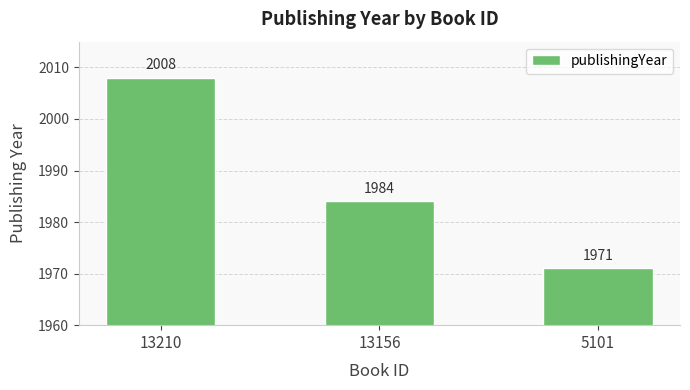

Reading left to right, extract all data points from this chart.

13210=2008	13156=1984	5101=1971